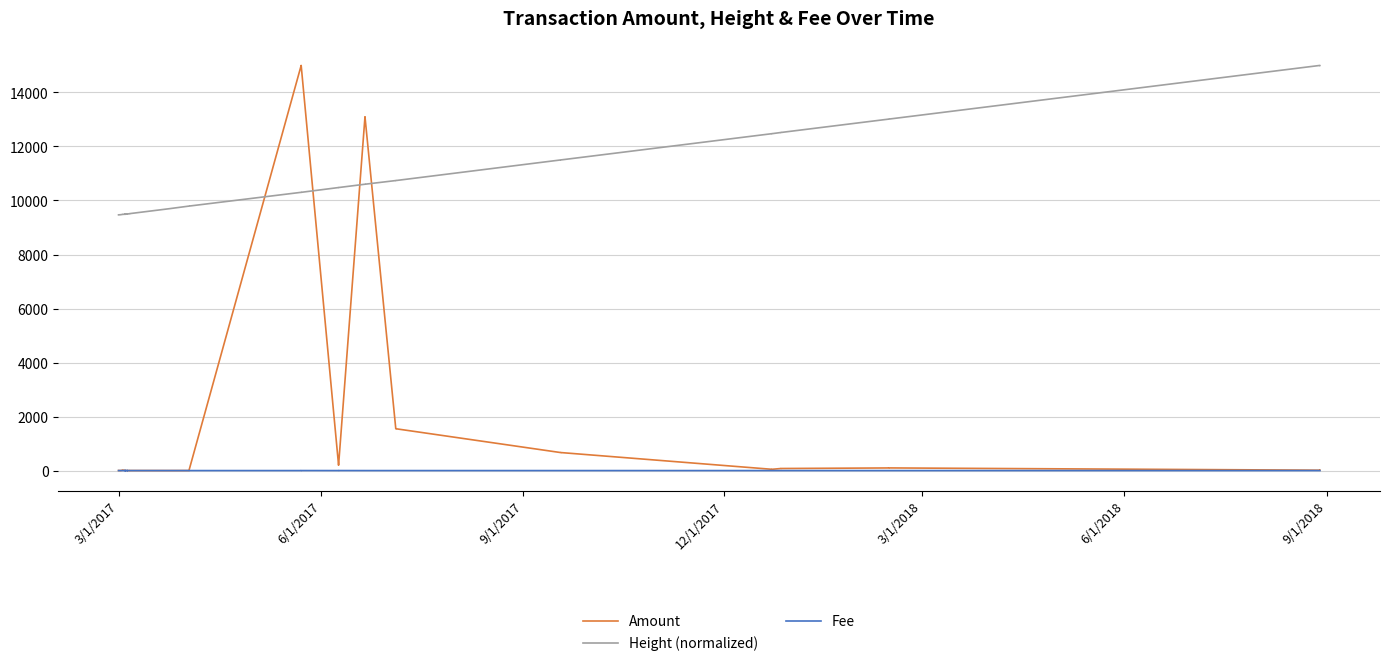

Reading left to right, list all the values displayed in this chart.

Amount: 4.0	2.0	20.0	21.0	2.0	2.0	2.0	2.0	3.0	3.0	3.0	3.0	1.0	2.0	2.0	1.0	2.0	2.0	2.0	1.0	2.0	2.0	14999.0	15000.0	199.1	200.1	13099.0	13100.0	1549.0	1550.0	667.0	668.0	48.0	49.0	77.0	78.0	98.0	99.0	15.0	16.0
Height (normalized): 9467.8	9473.8	9487.2	9487.9	9490.3	9494.6	9496.1	9497.6	9494.6	9497.9	9489.5	9498.4	9507.3	9499.6	9503.5	9508.9	9509.7	9512.4	9512.5	9695.0	9792.4	9792.3	10302.1	10301.7	10479.0	10478.8	10602.0	10601.9	10737.7	10737.5	11501.4	11501.1	12473.6	12473.2	12516.9	12516.7	13012.4	13012.2	15000.0	14999.5
Fee: 1.0	1.0	1.0	1.0	1.0	1.0	2.0	2.0	1.0	1.0	3.0	3.0	3.0	1.0	2.0	1.0	1.0	1.0	1.0	1.0	1.0	1.0	1.0	2.0	1.0	2.0	1.0	1.0	1.0	1.0	1.0	1.0	1.0	1.0	1.0	1.0	1.0	1.0	1.0	1.0